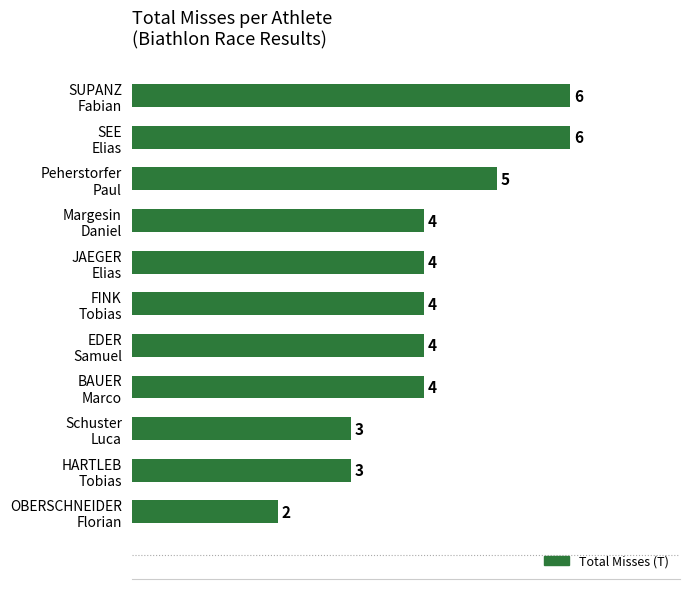

How many values are between 3 and 5?

8